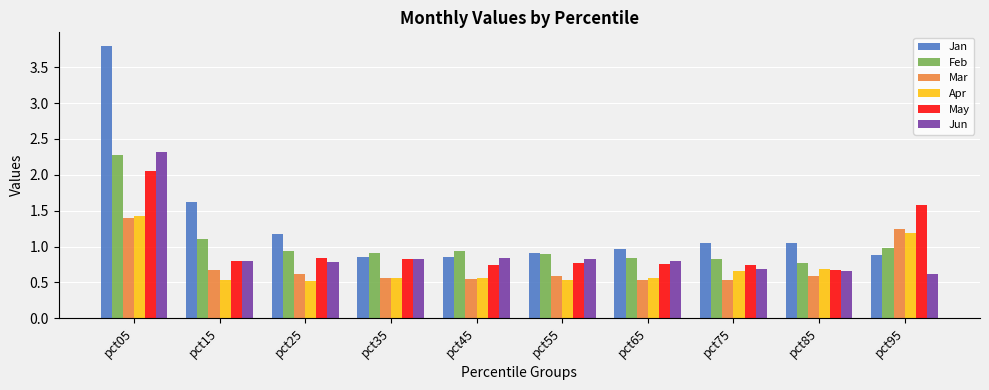

Which series has the widest spread of values?

Jan